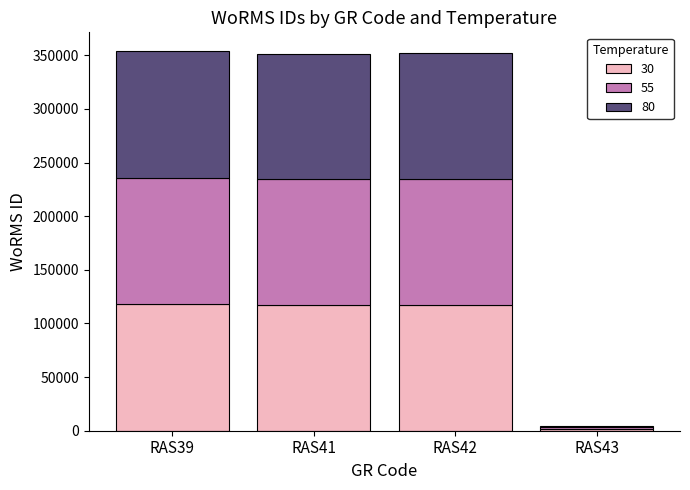

At which label does 30 reach its minimum?

RAS43